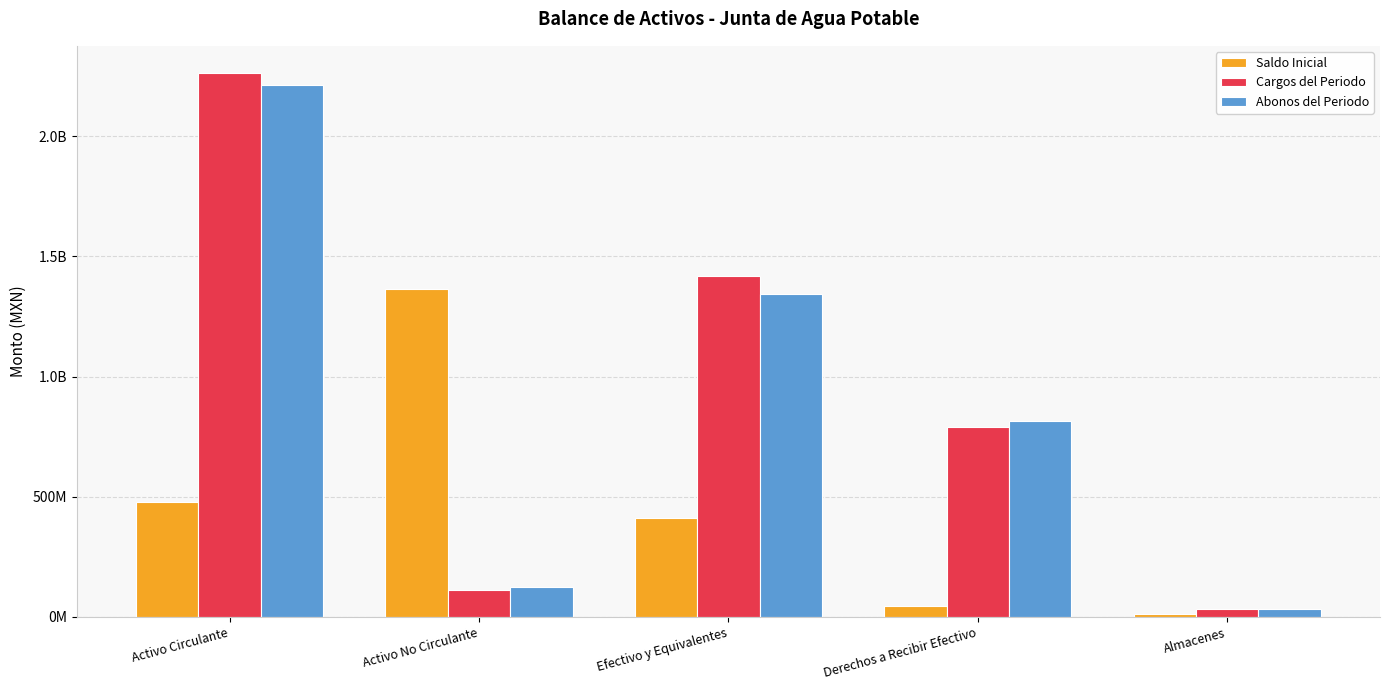

Does the chart contain any negative values?

No